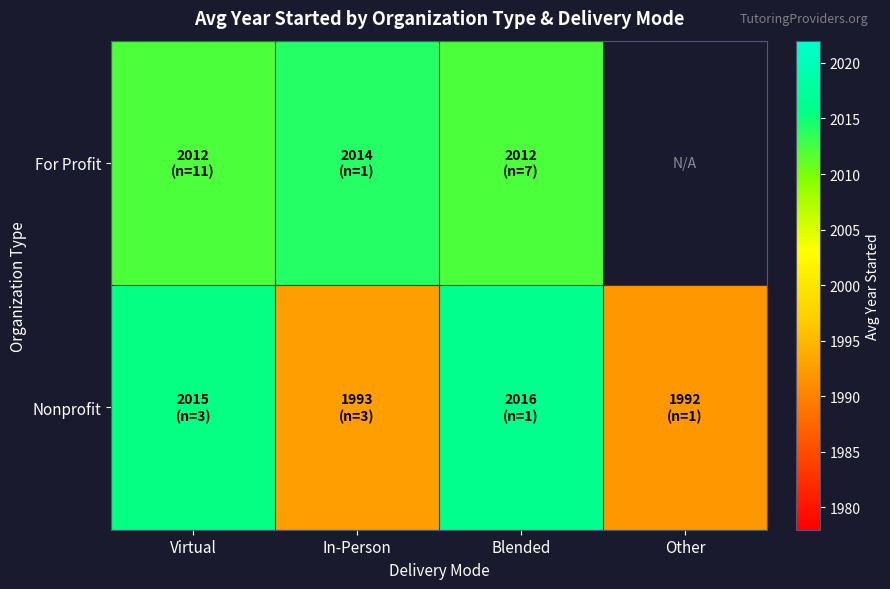

Where is Nonprofit nearest to the value 2004?

Virtual